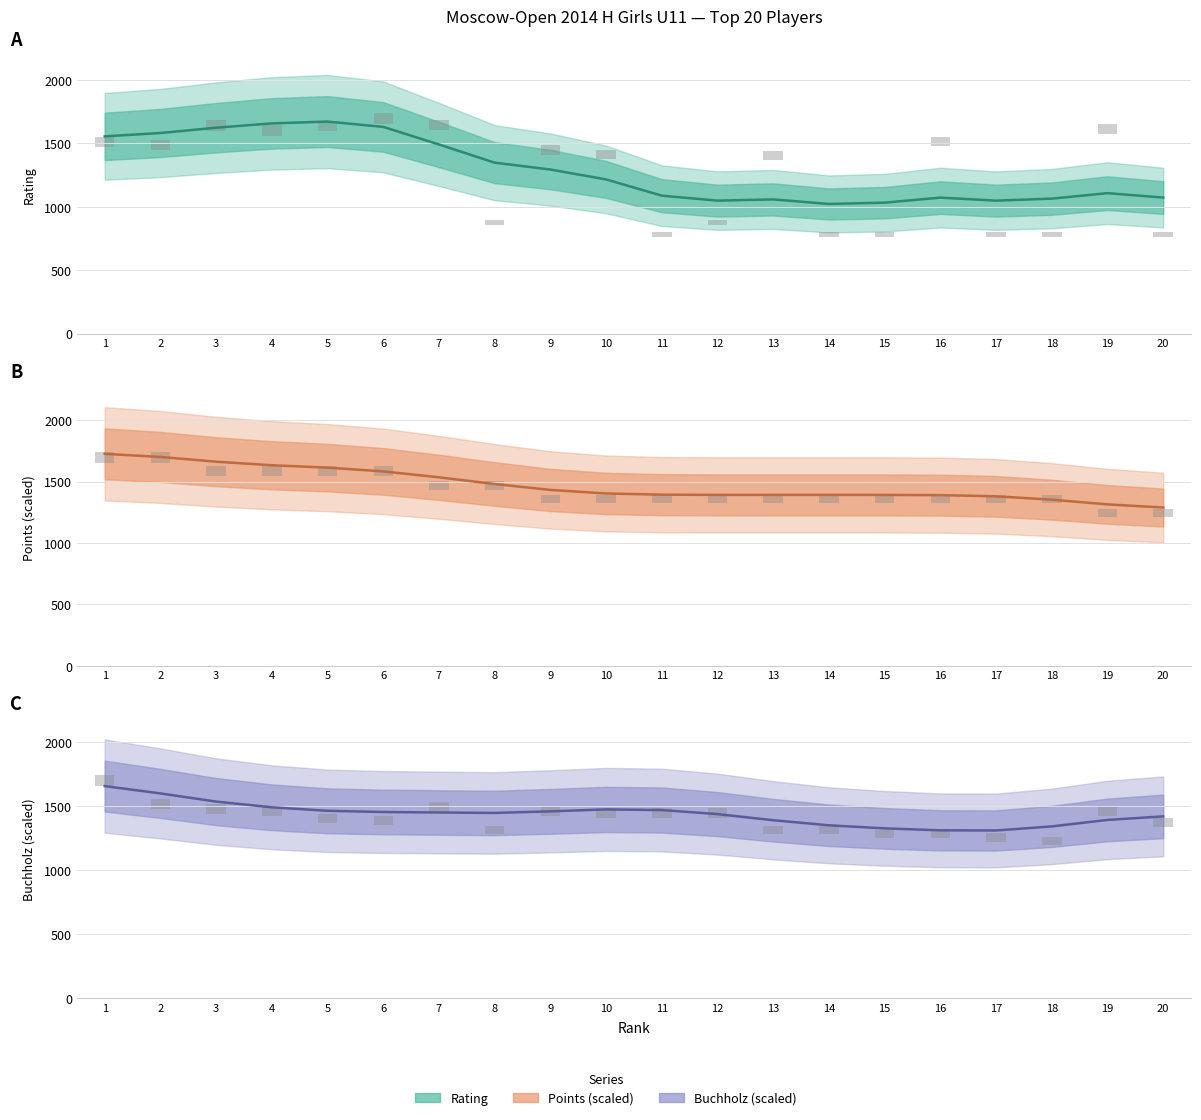

At which label does Rating reach its peak?

5